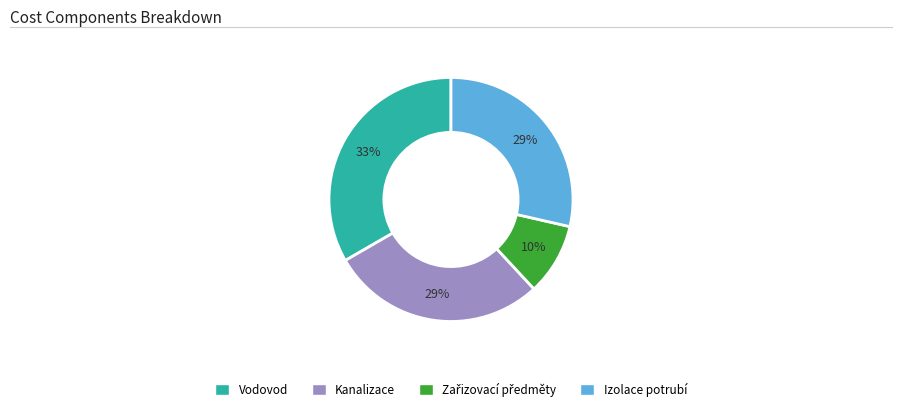

Which has a higher value, Kanalizace or Vodovod?

Vodovod